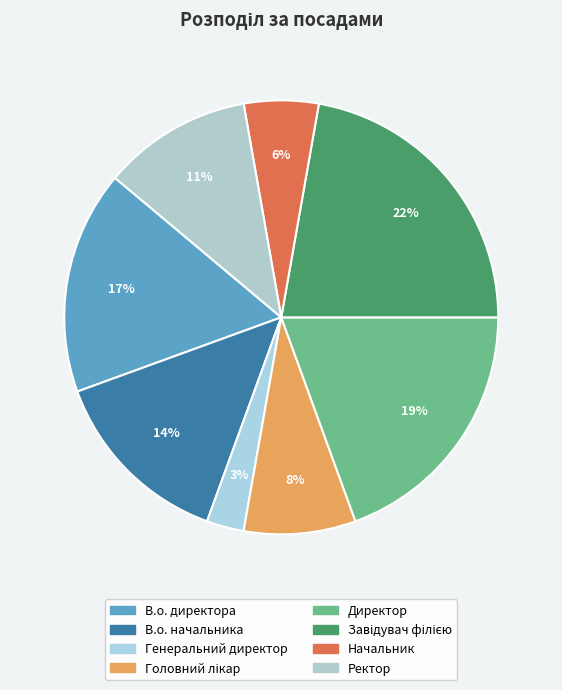

True or false: Генеральний директор accounts for 3% of the total.

True